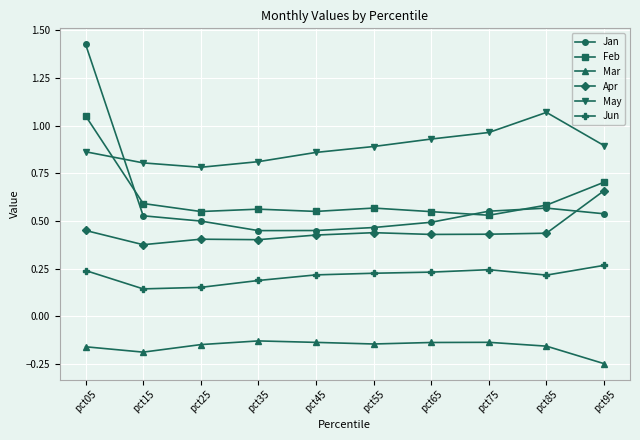

Which category has the highest value across all series?

pct05